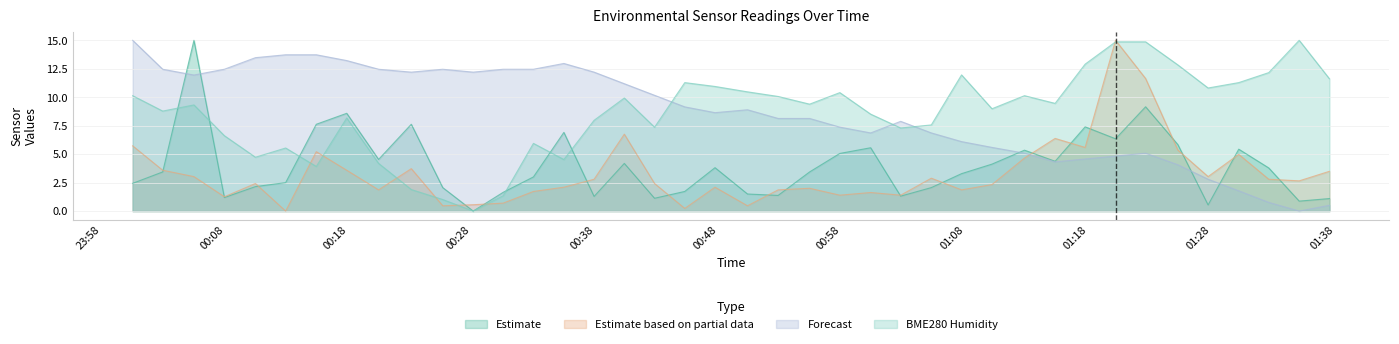

Where is BME280_temperature nearest to the value 7?

2021/05/25 01:00:20